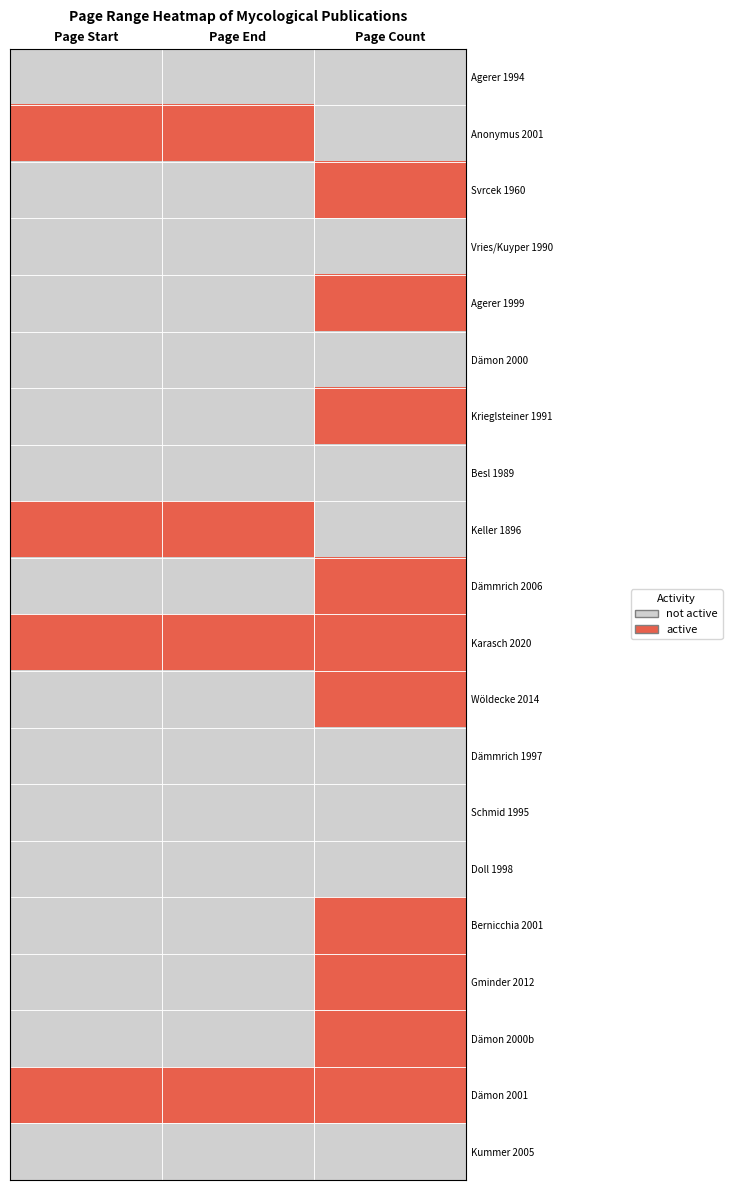

What is the difference between the highest and lowest values at Page Start?

1